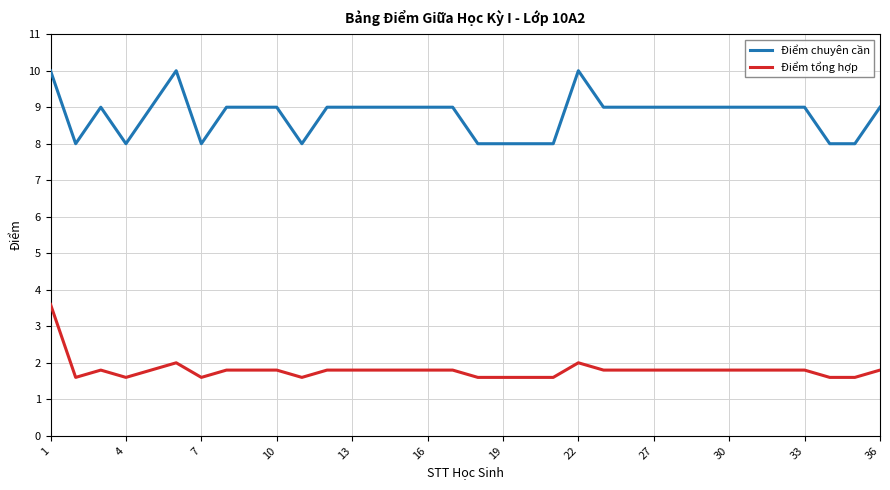

True or false: Điểm chuyên cần and Điểm tổng hợp intersect in this chart.

False